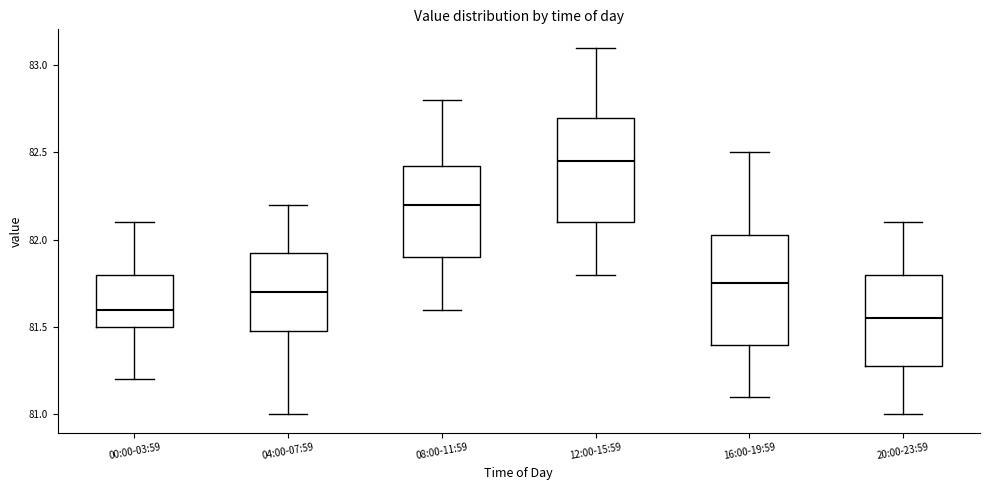

Where is the lower edge of the box for 16:00-19:59 on the y-axis? The values are not printed on the chart, so give them approximately, as read against the axis.

81.40